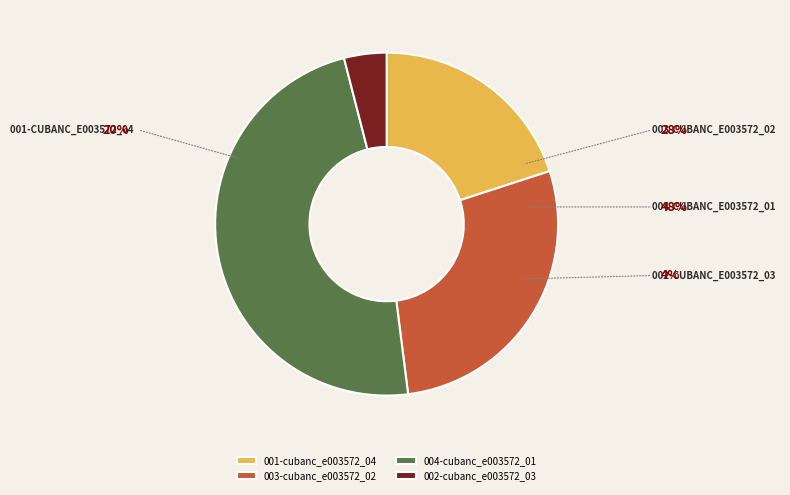

Rank the categories by value from lowest to highest.

002-cubanc_e003572_03, 001-cubanc_e003572_04, 003-cubanc_e003572_02, 004-cubanc_e003572_01